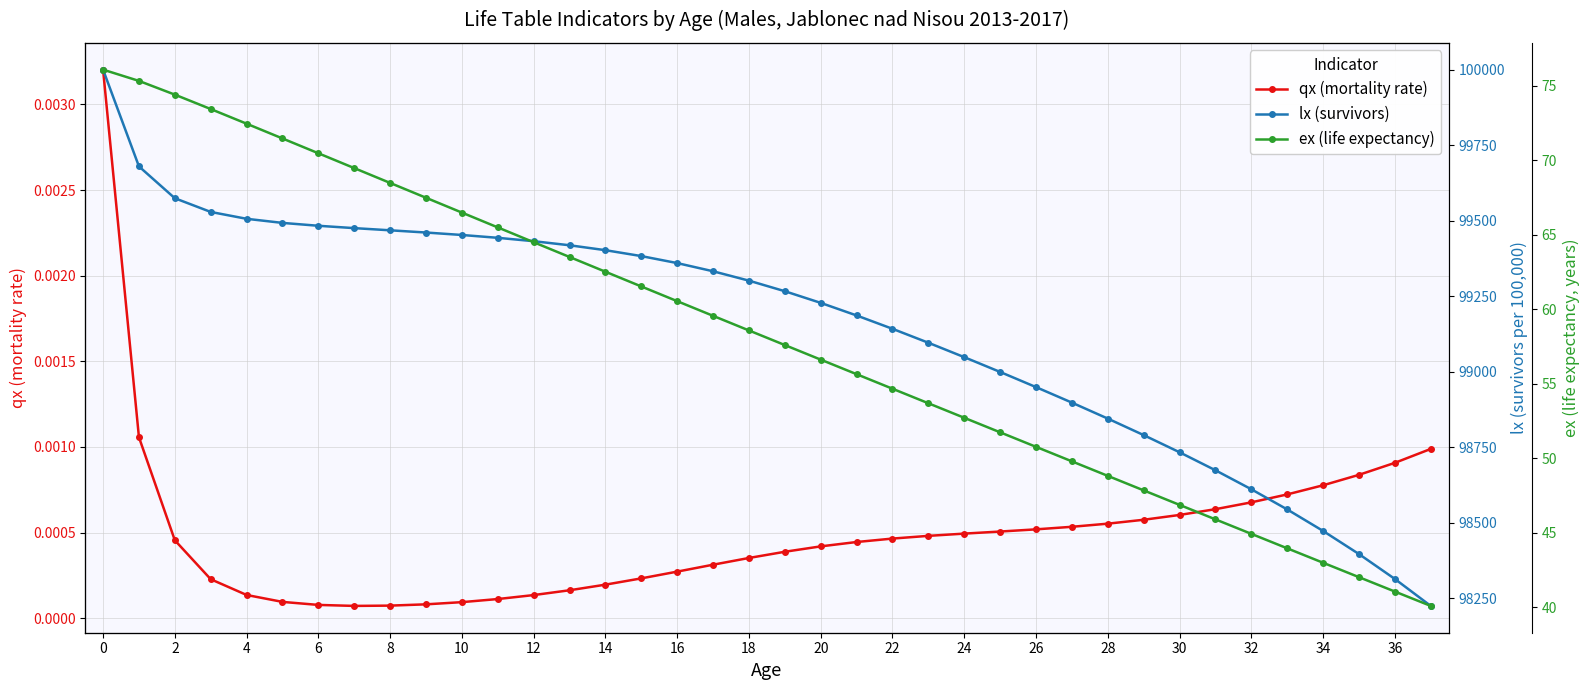

Rank the series by their maximum value, from highest to lowest.

lx (survivors), ex (life expectancy), qx (mortality rate)